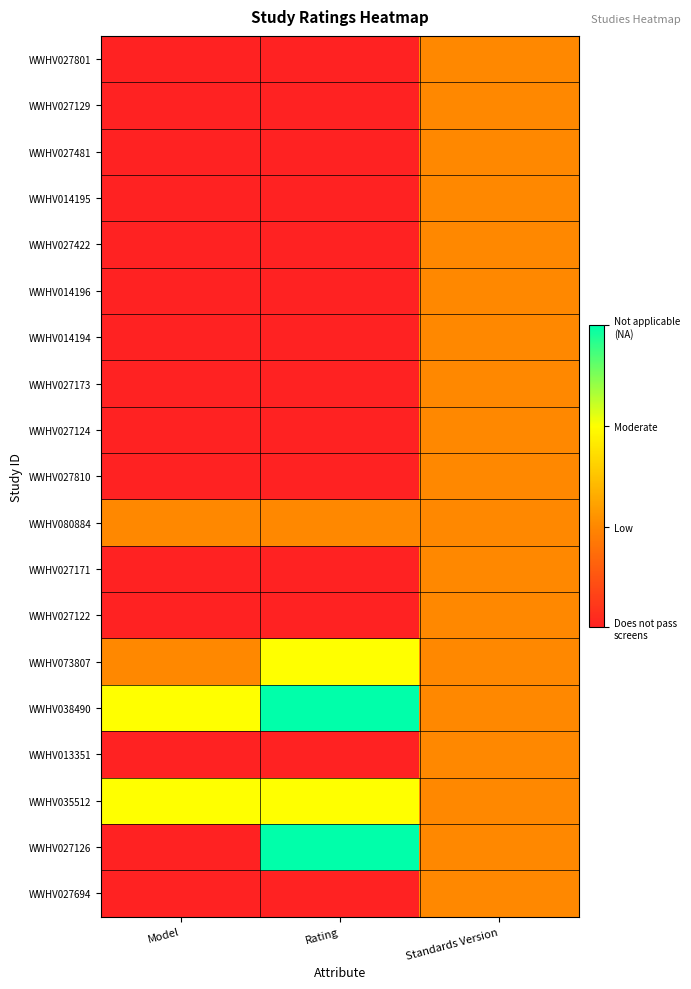

Reading left to right, list all the values displayed in this chart.

WWHV027801: Model=0	Rating=0	Standards Version=1
WWHV027129: Model=0	Rating=0	Standards Version=1
WWHV027481: Model=0	Rating=0	Standards Version=1
WWHV014195: Model=0	Rating=0	Standards Version=1
WWHV027422: Model=0	Rating=0	Standards Version=1
WWHV014196: Model=0	Rating=0	Standards Version=1
WWHV014194: Model=0	Rating=0	Standards Version=1
WWHV027173: Model=0	Rating=0	Standards Version=1
WWHV027124: Model=0	Rating=0	Standards Version=1
WWHV027810: Model=0	Rating=0	Standards Version=1
WWHV080884: Model=1	Rating=1	Standards Version=1
WWHV027171: Model=0	Rating=0	Standards Version=1
WWHV027122: Model=0	Rating=0	Standards Version=1
WWHV073807: Model=1	Rating=2	Standards Version=1
WWHV038490: Model=2	Rating=3	Standards Version=1
WWHV013351: Model=0	Rating=0	Standards Version=1
WWHV035512: Model=2	Rating=2	Standards Version=1
WWHV027126: Model=0	Rating=3	Standards Version=1
WWHV027694: Model=0	Rating=0	Standards Version=1